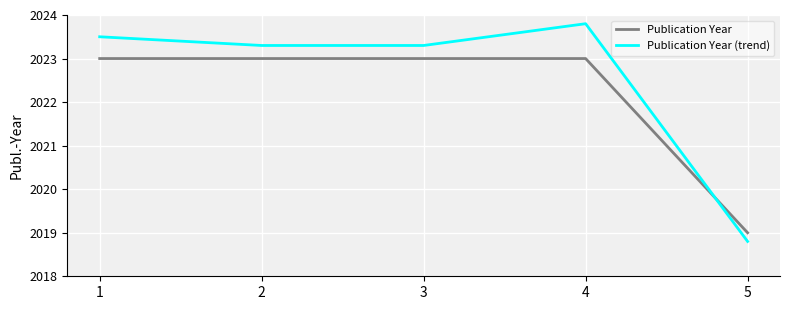

What is the highest value of the Publication Year (trend) series?

2023.8